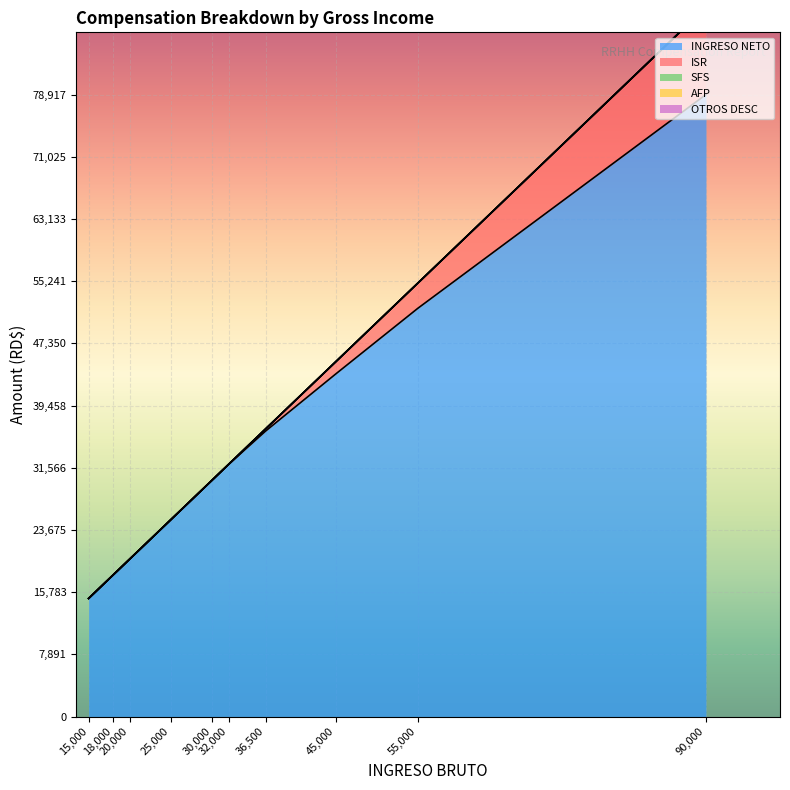

Which series has the widest spread of values?

INGRESO NETO